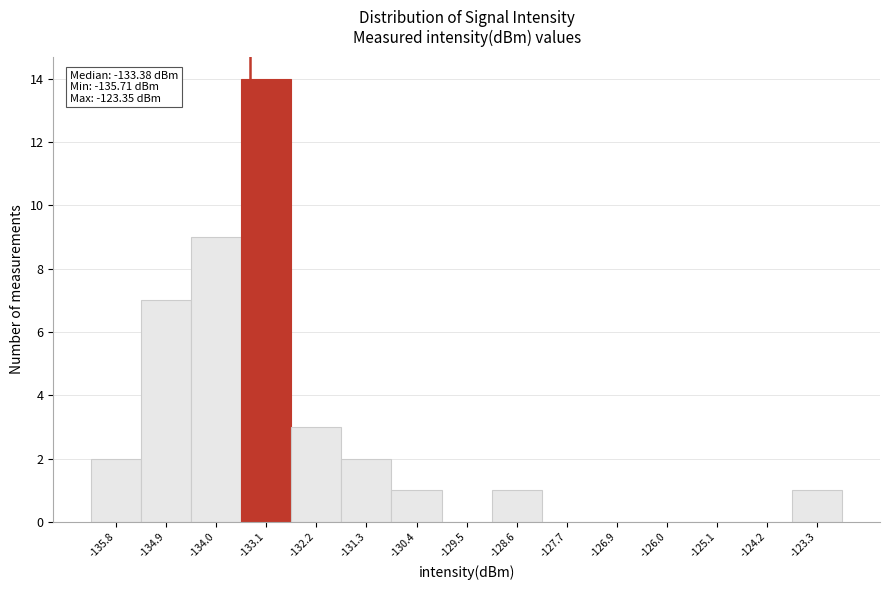

Which range on the x-axis has the tallest bar?

-133.5 to -132.6